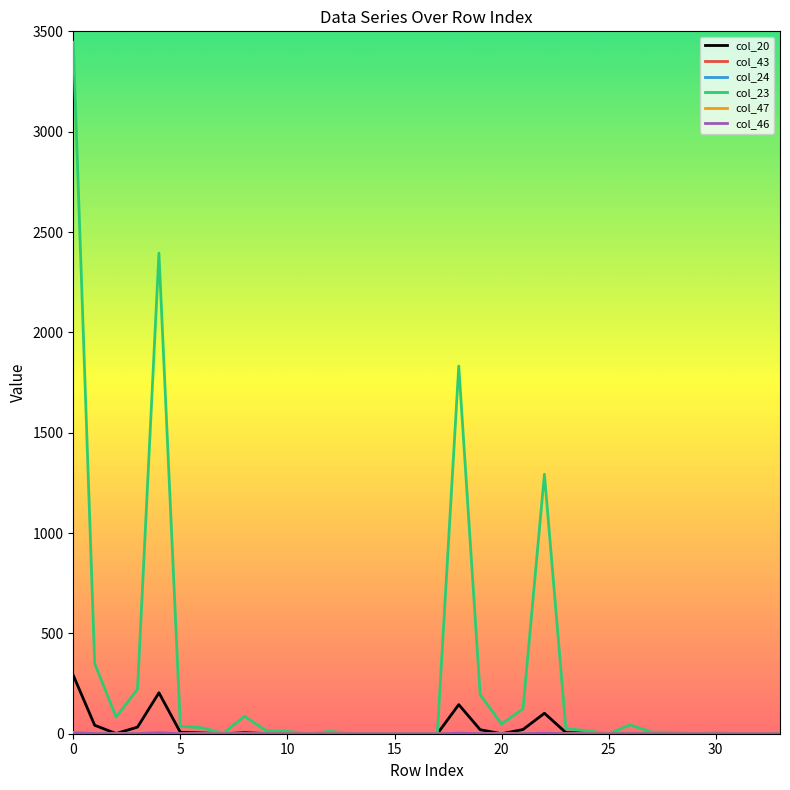

What is the greatest value displayed?

3446.0